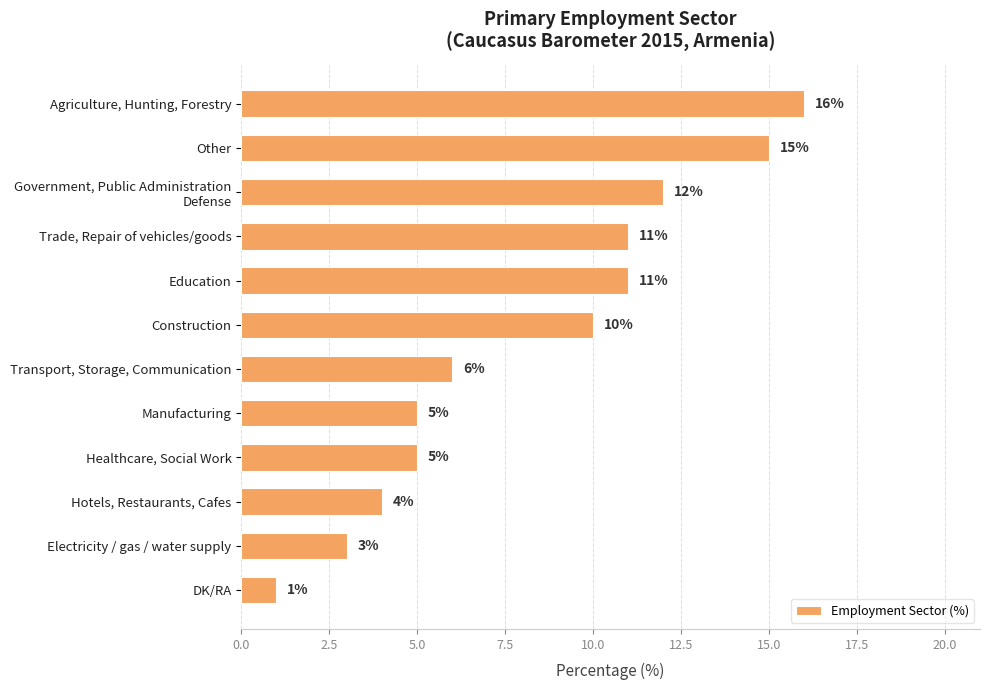

What is the change in value from Healthcare, Social Work to DK/RA?

-4